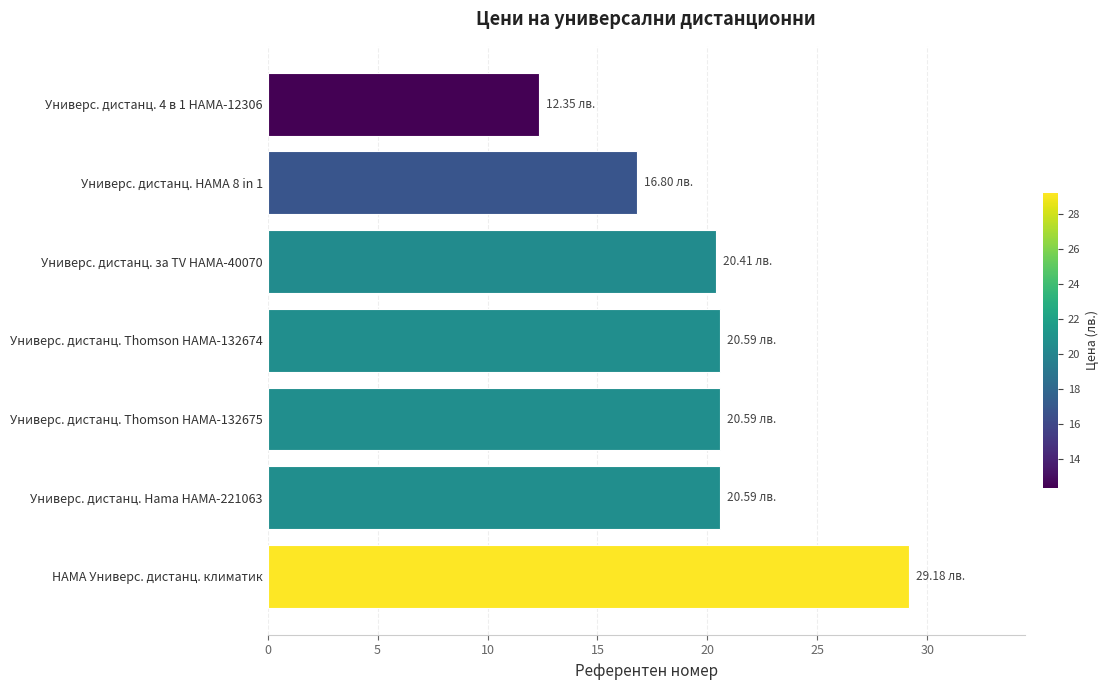

What is the change in value from Универс. дистанц. 4 в 1 HAMA-12306 to Универс. дистанц. за TV HAMA-40070?

+8.1